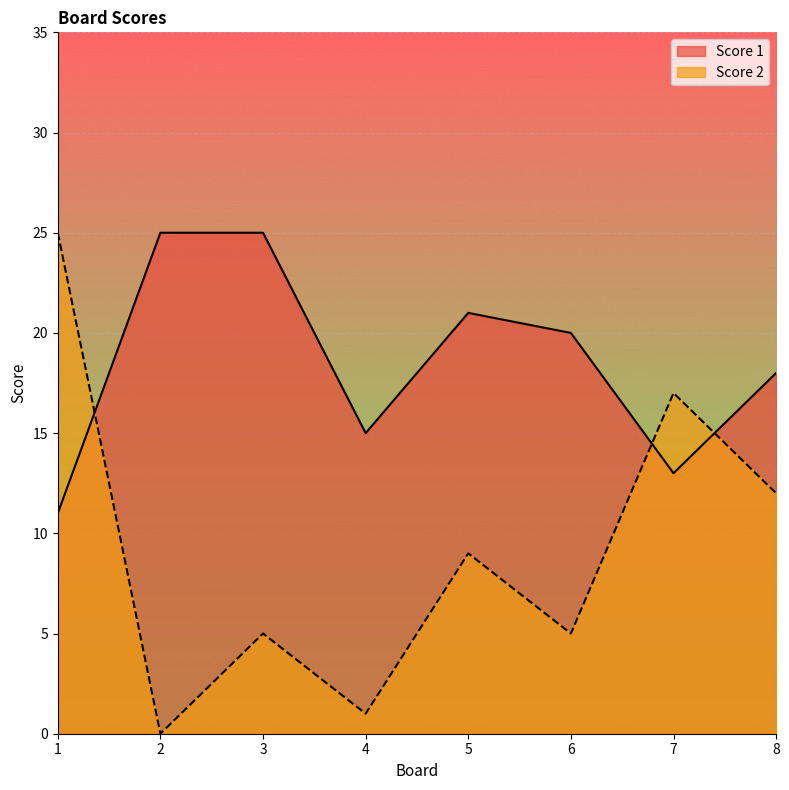

Between 4 and 8, which is larger?

8